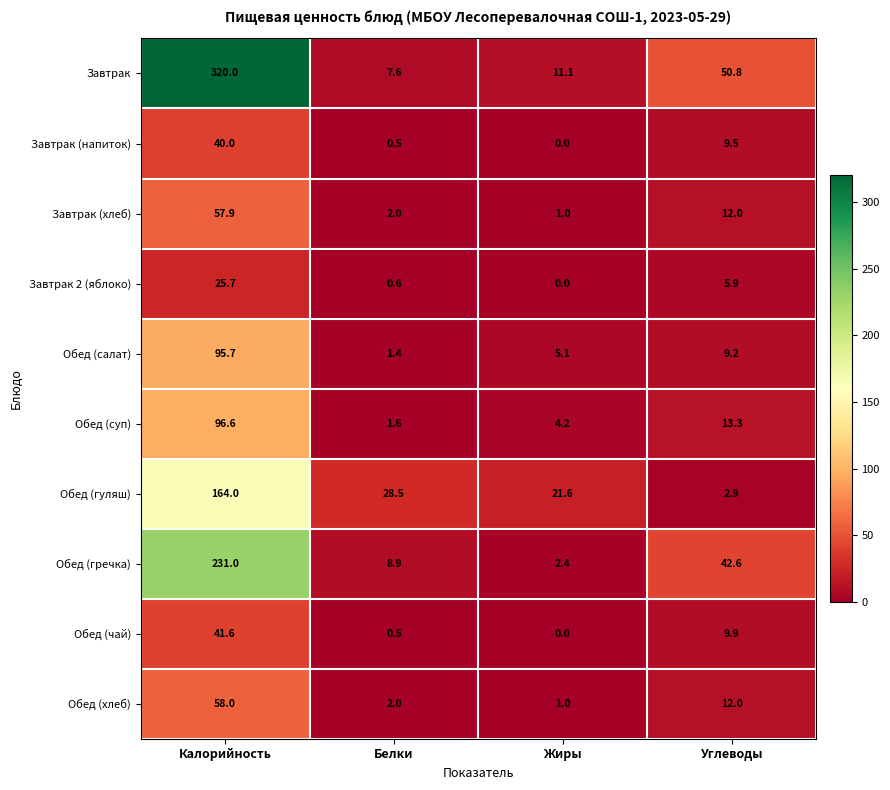

How many categories are shown in the chart?

4